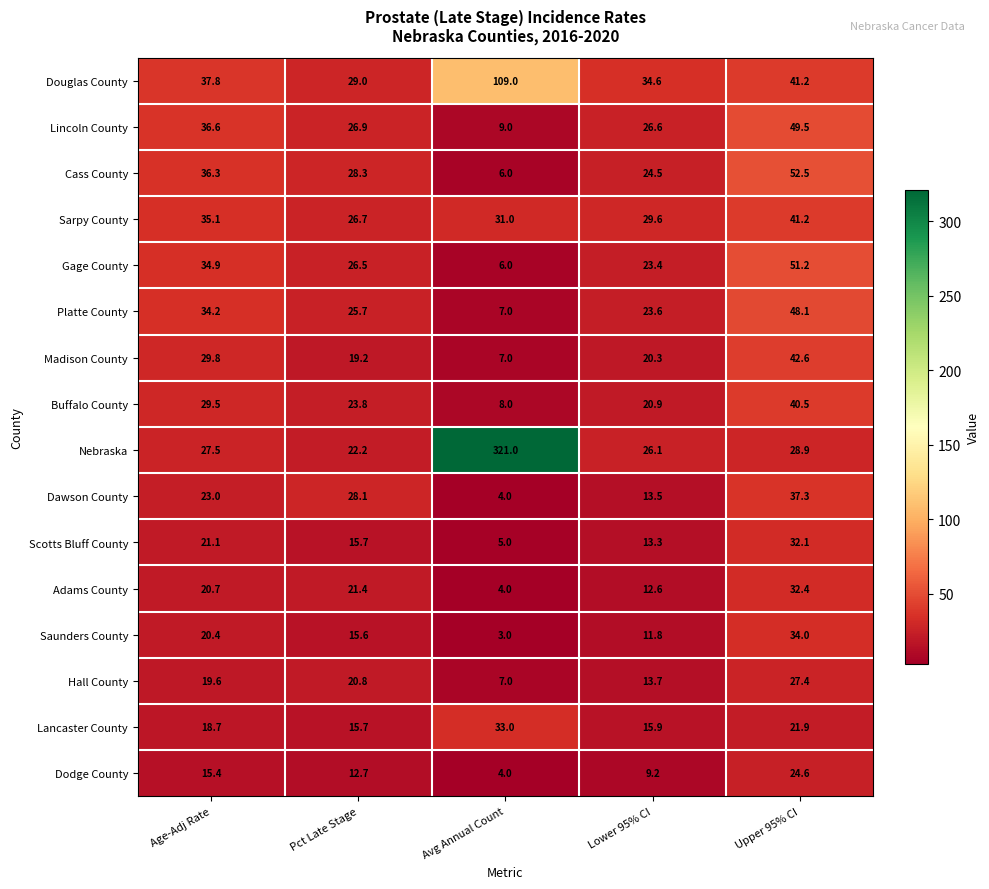

List the labels in order of Dawson County value, largest first.

Upper 95% CI, Pct Late Stage, Age-Adj Rate, Lower 95% CI, Avg Annual Count